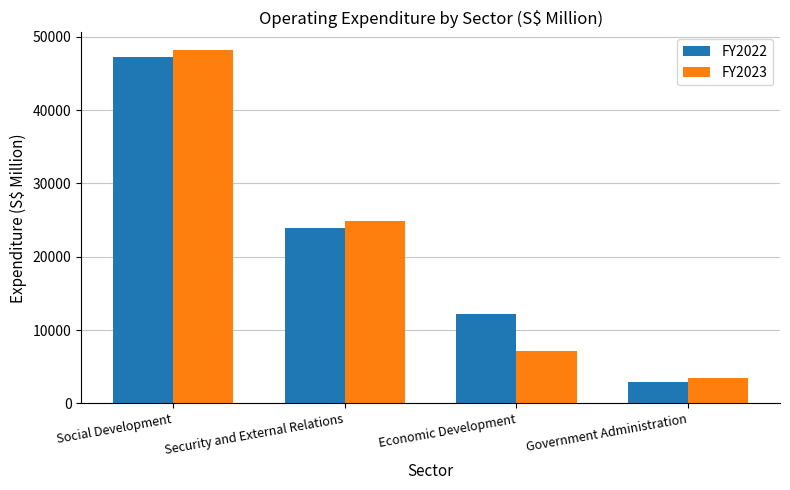

At how many categories does at least one series exceed 23539?

2